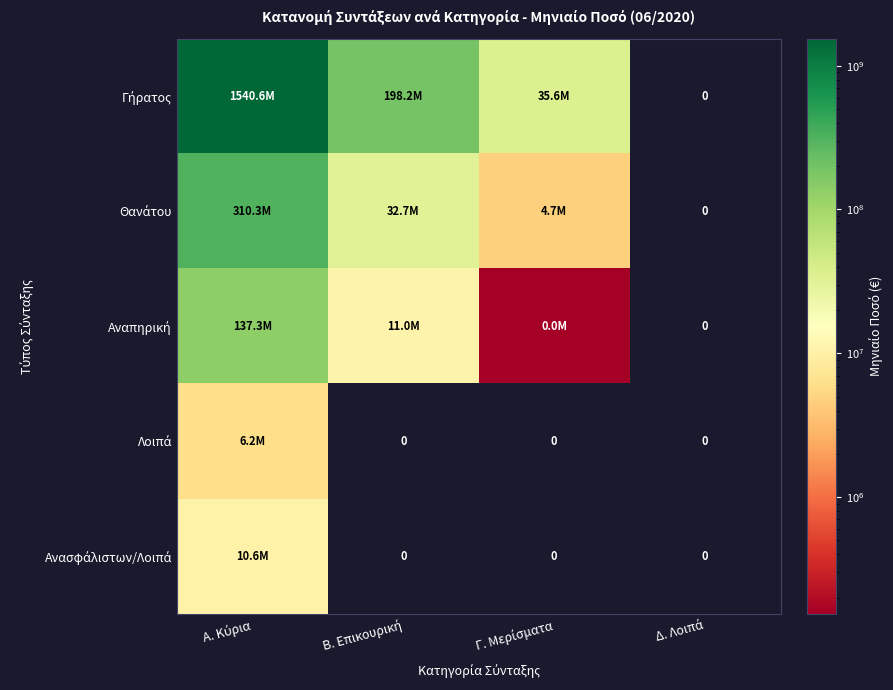

Which series changed the most between Α. Κύρια and Β. Επικουρική?

Γήρατος